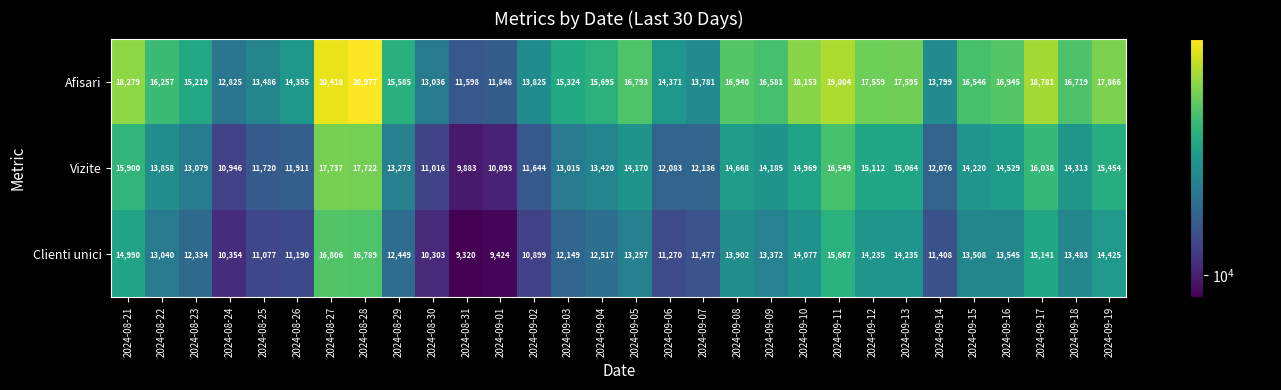

What is the difference between the maximum and second lowest values in the Afisari series?

9129